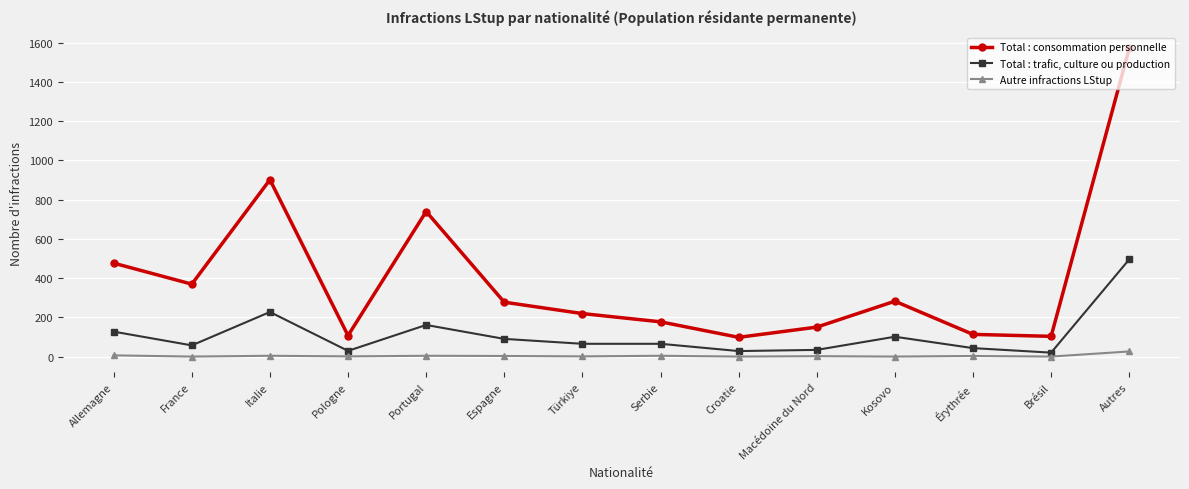

True or false: Autre infractions LStup has more than 1 interior local peaks.

True